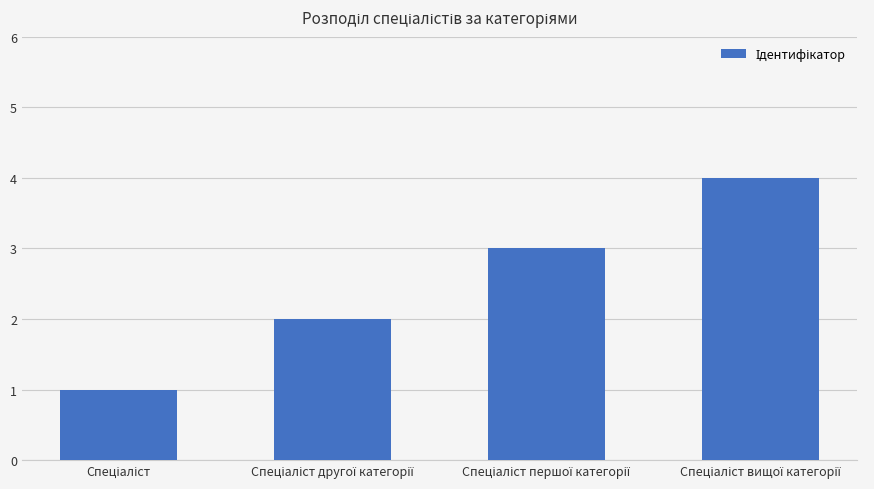

What is the sum of all values?

10